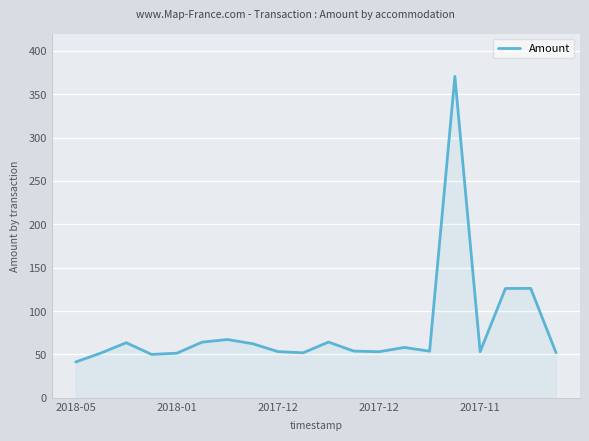

What is the greatest value displayed?

370.6